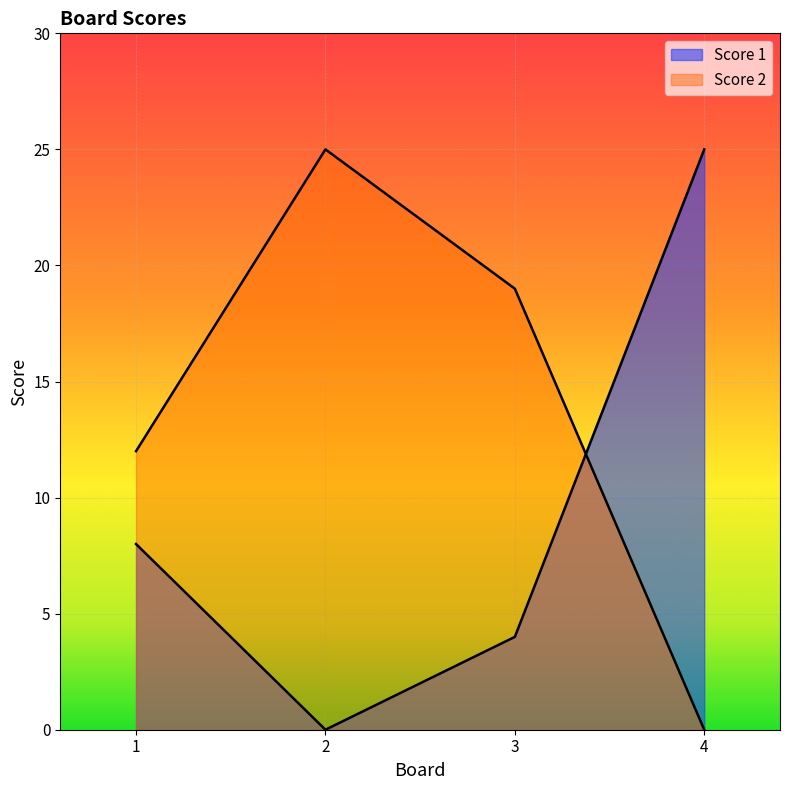

At which label is Score 1 closest to 12?

1